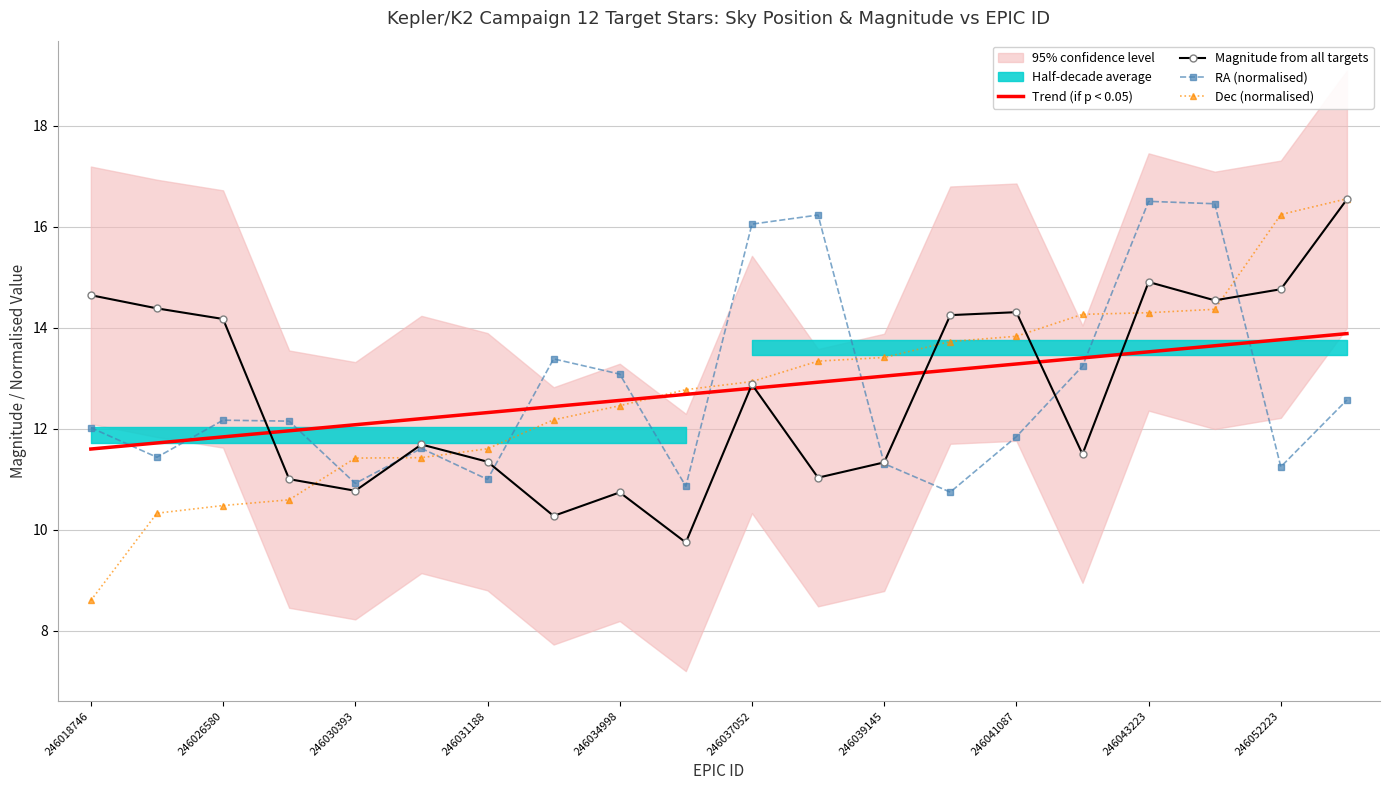

What is the highest value of the RA (normalised) series?

16.5